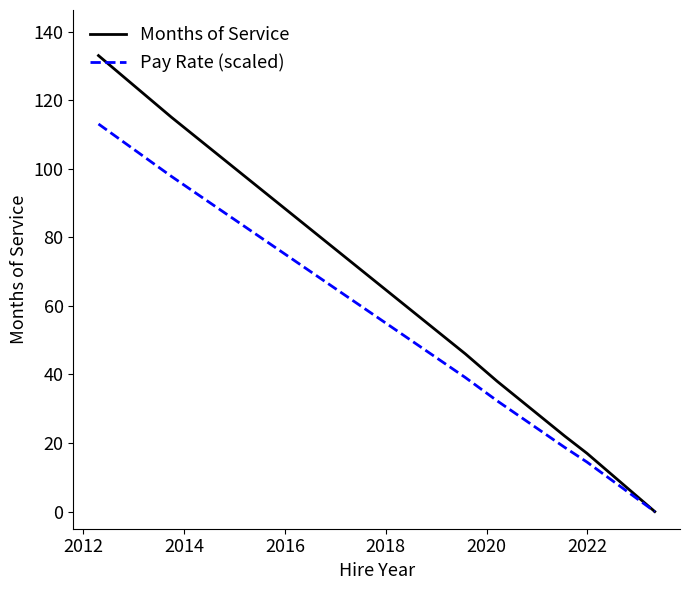

What is the maximum value for Pay Rate (scaled)?

113.0